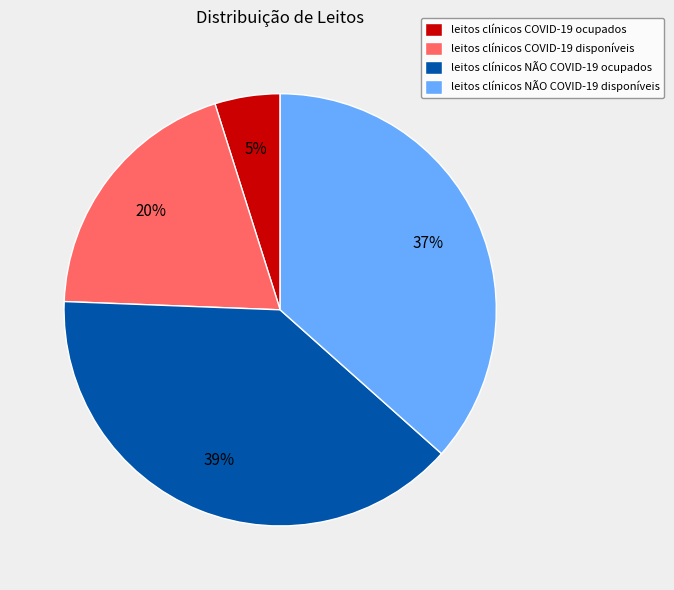

Which slice is the smallest?

leitos clínicos COVID-19 ocupados